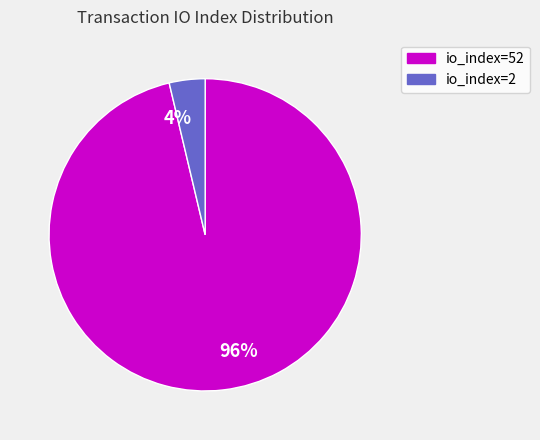

Which category accounts for the majority?

96%